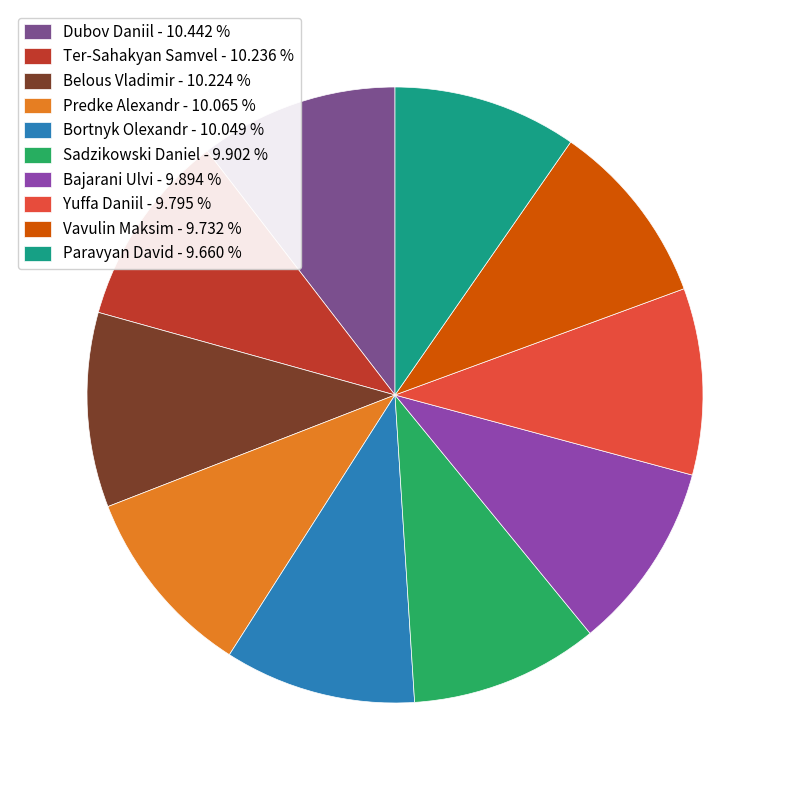

Is Bajarani Ulvi the majority of the pie?

No